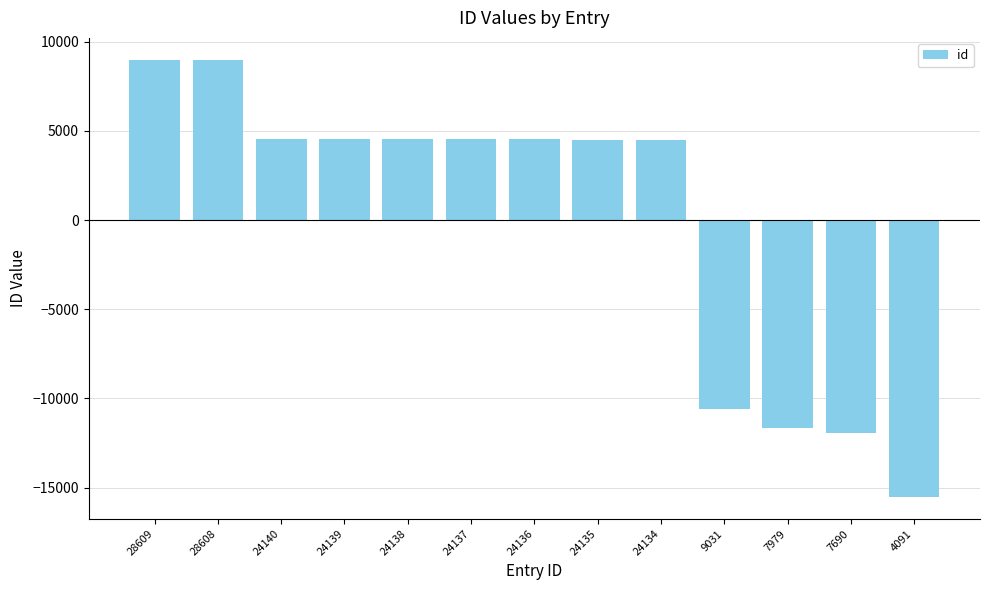

What is the smallest value displayed?

-15521.8